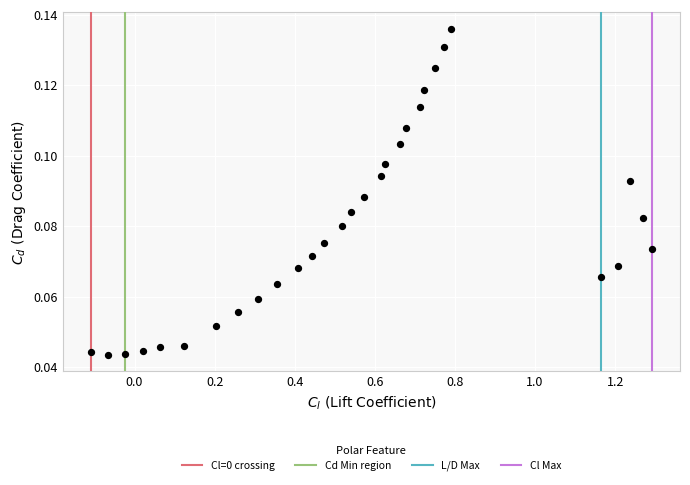

What is the range of X values (max minus min)?

1.4